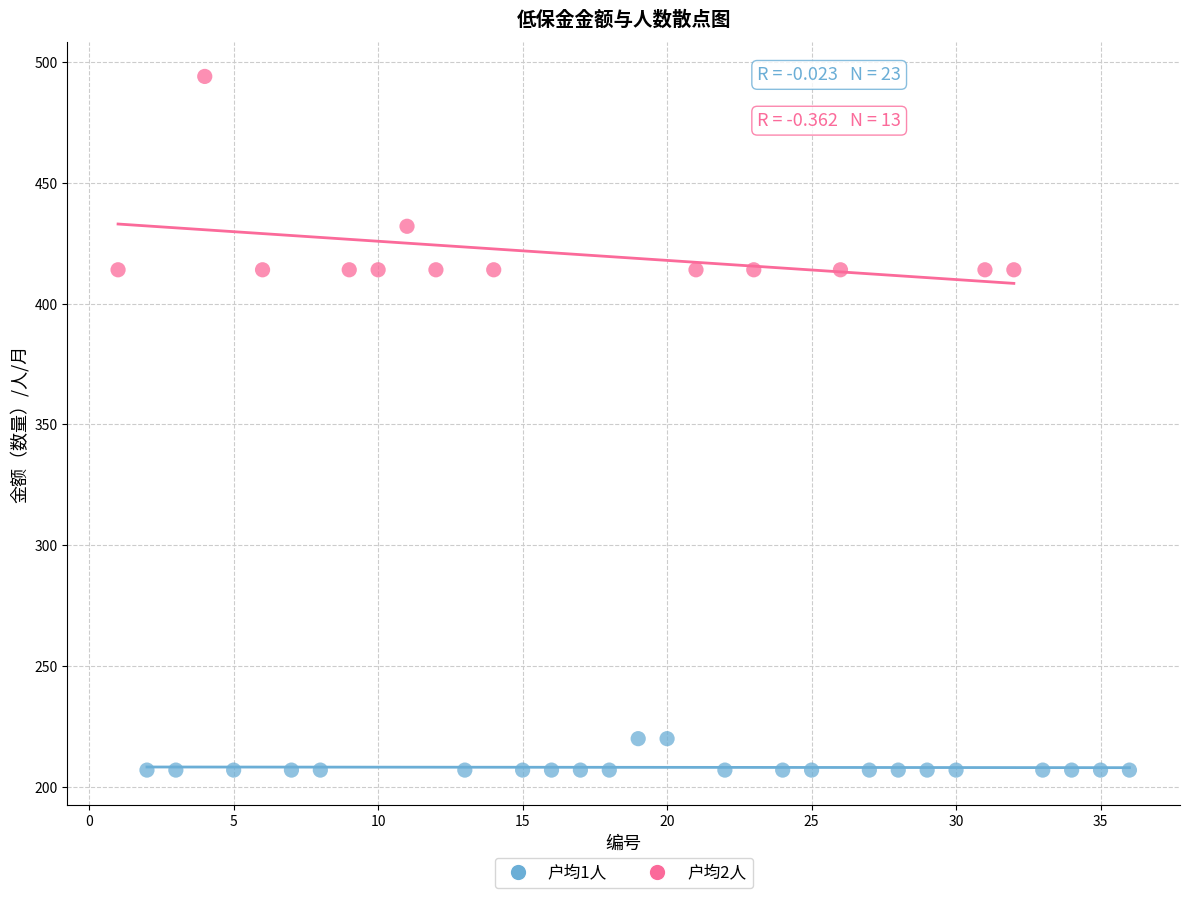

Which series has the widest spread of Y values?

户均2人